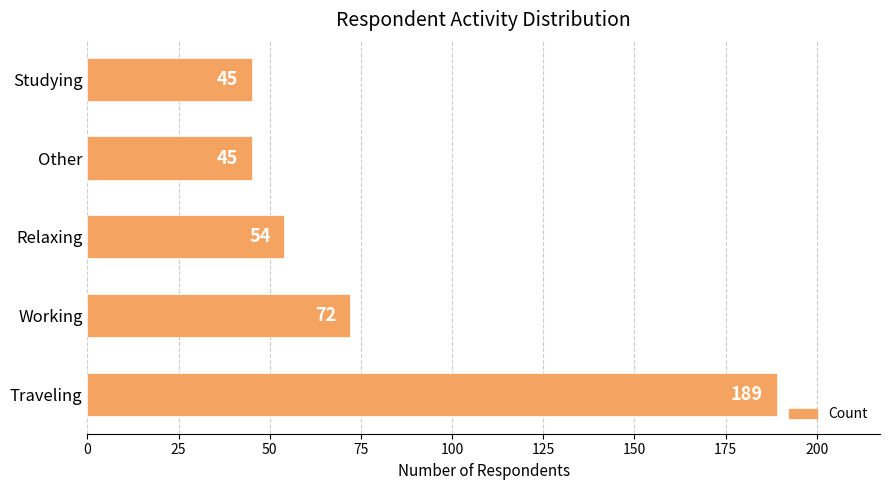

What is the change in value from Traveling to Other?

-144